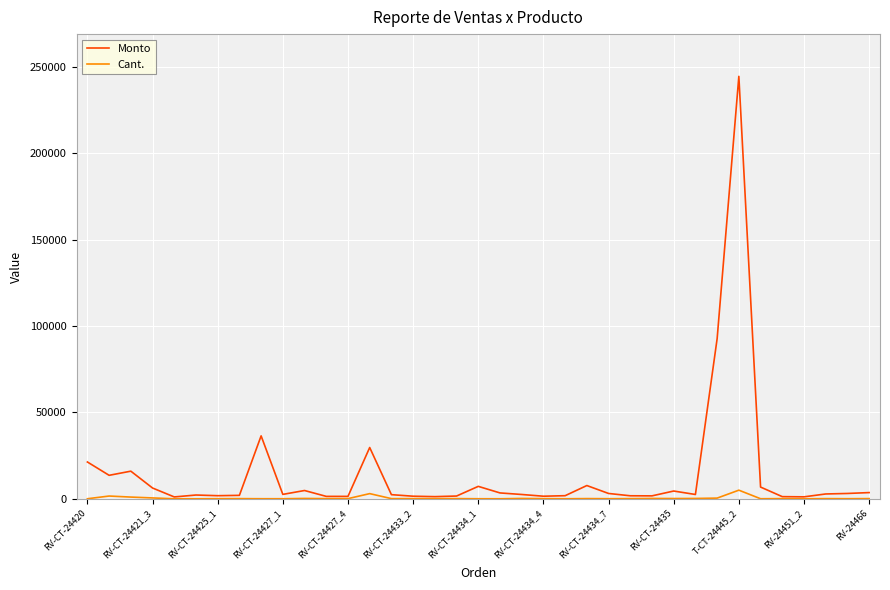

What is the sum of all Cant. values?

14207